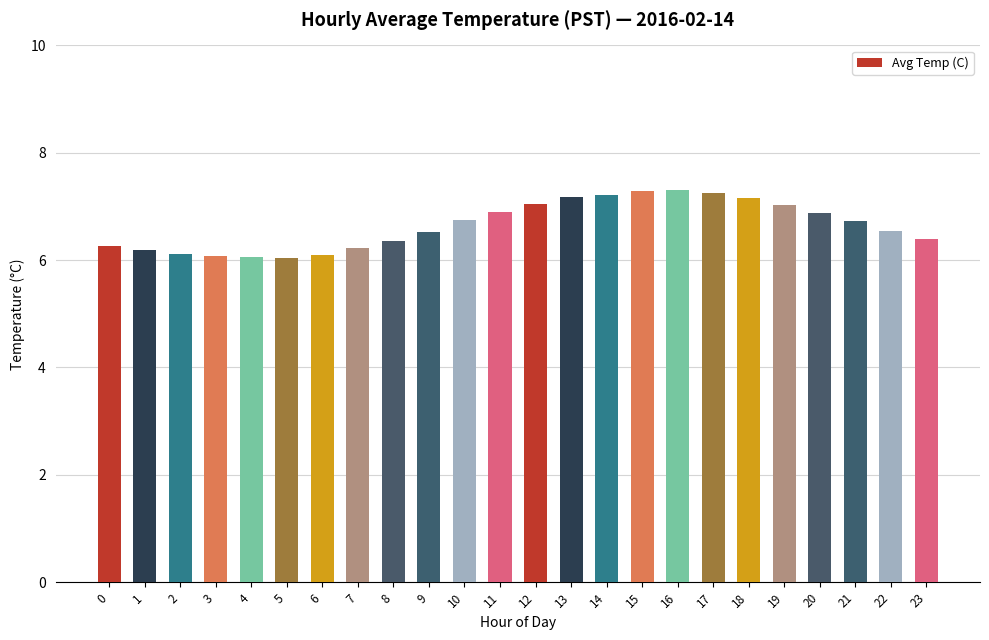

True or false: the data shows 2.7 at 18.

False